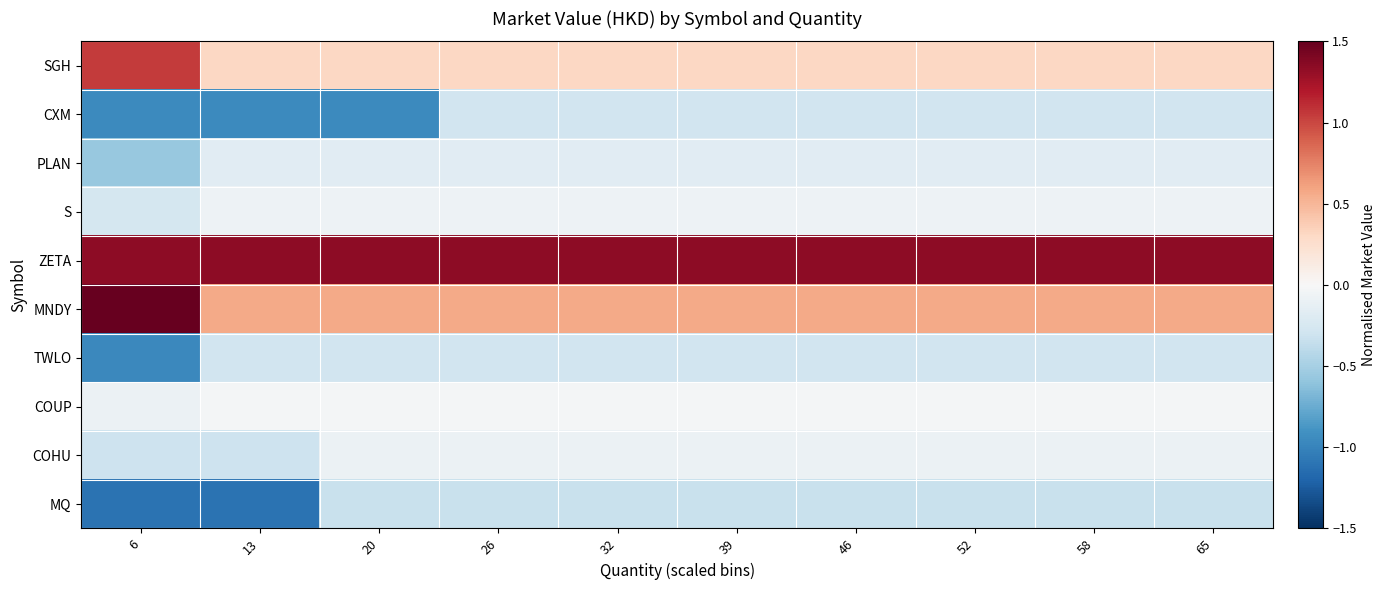

What is the difference between the highest and lowest values at 26?

1.7